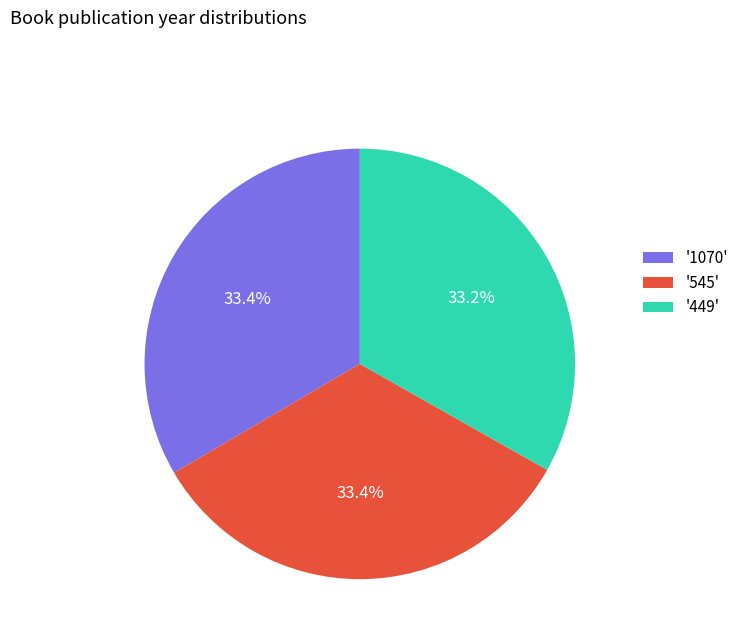

Is there a majority slice in this chart?

No